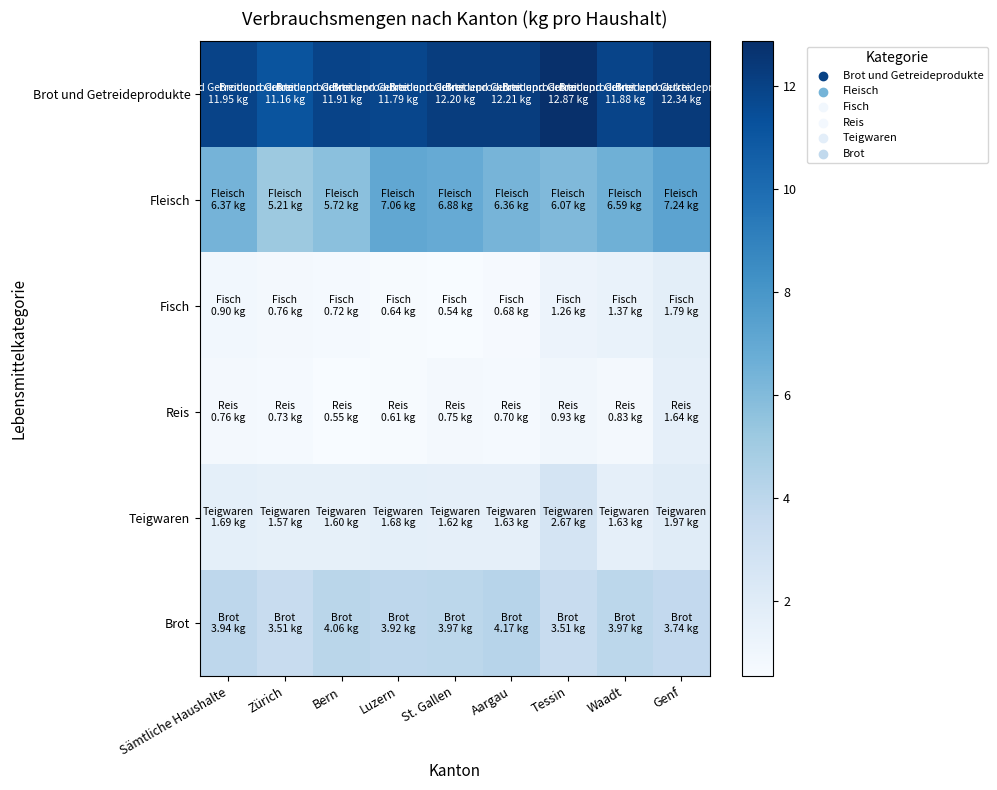

Rank the series by their maximum value, from highest to lowest.

Brot und Getreideprodukte, Fleisch, Brot, Teigwaren, Fisch, Reis